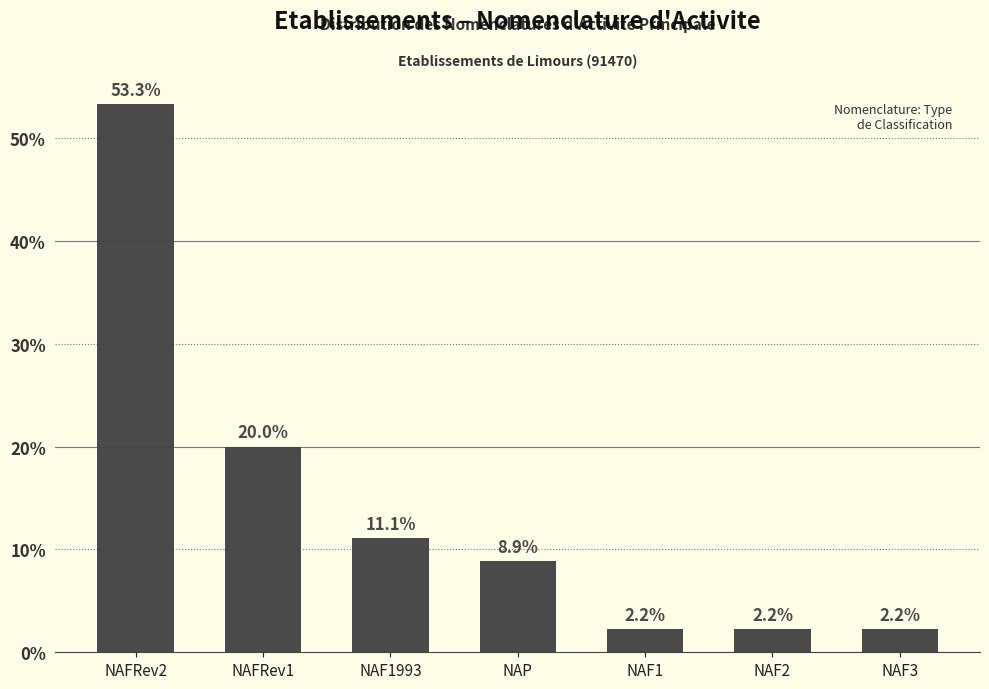

What is the minimum value shown in the chart?

2.2